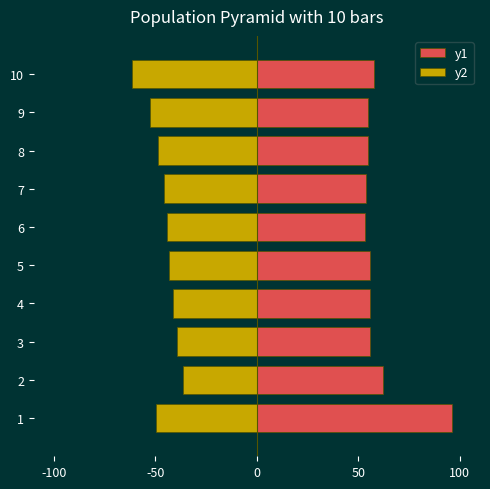

What is the greatest value displayed?

96.4